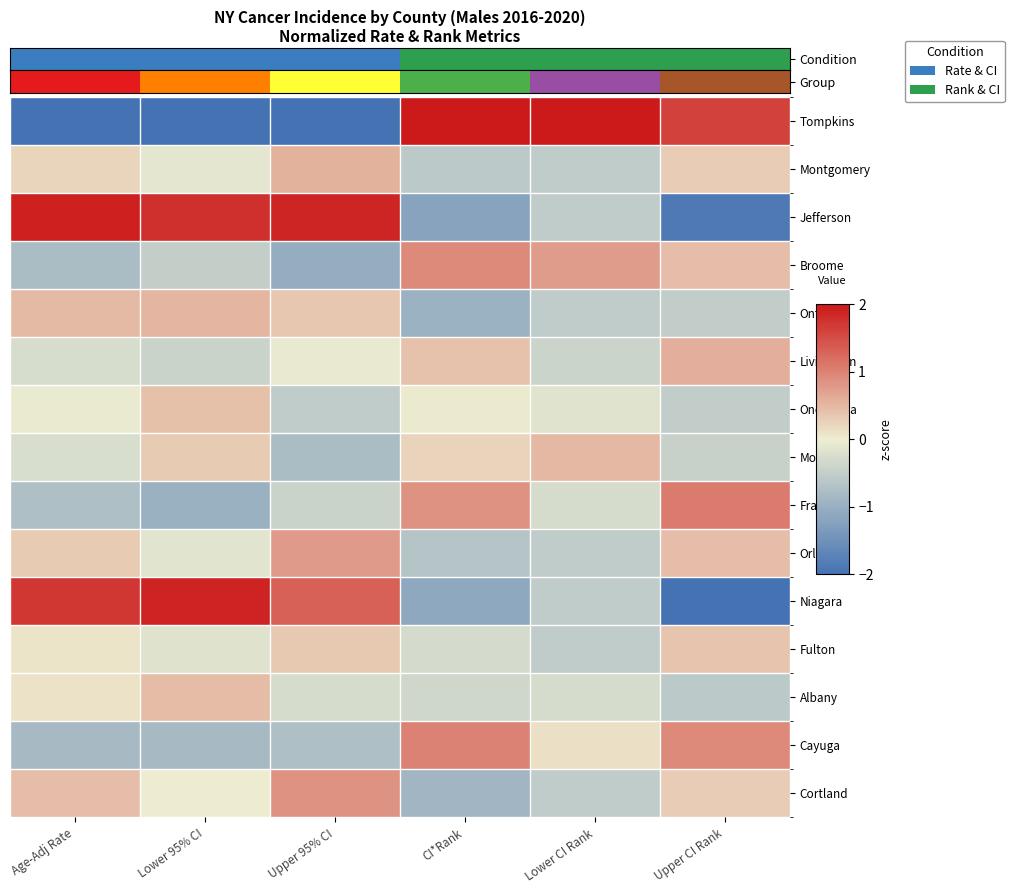

What is the minimum value shown in the chart?

-2.0